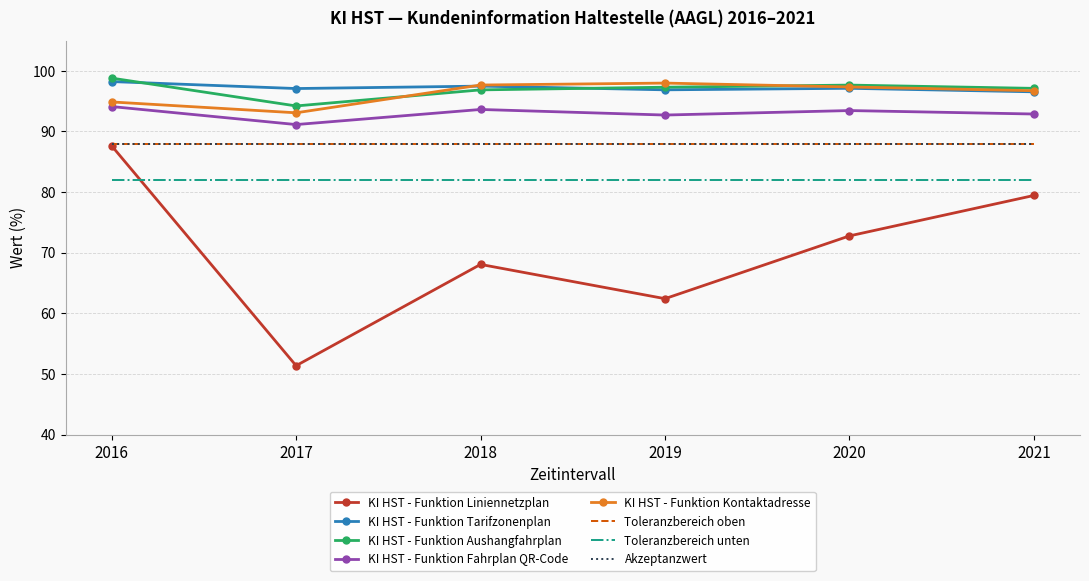

What is the difference between the maximum and second lowest values in the KI HST - Funktion Tarifzonenplan series?

1.4